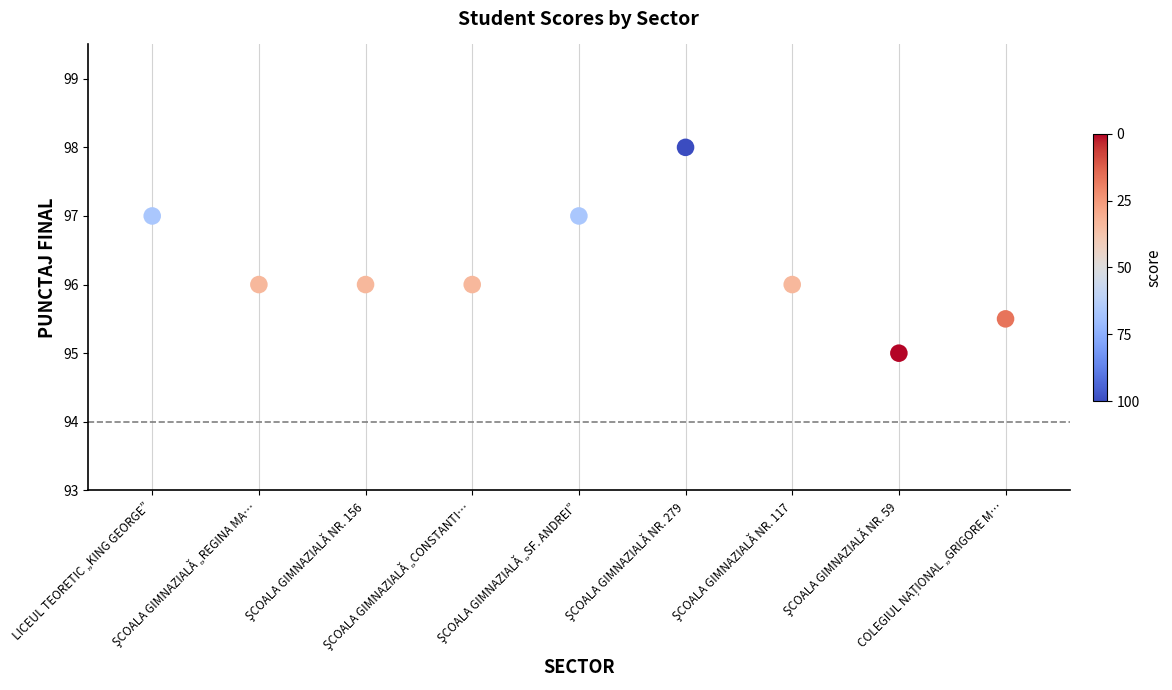

What is the average Y value?

96.3